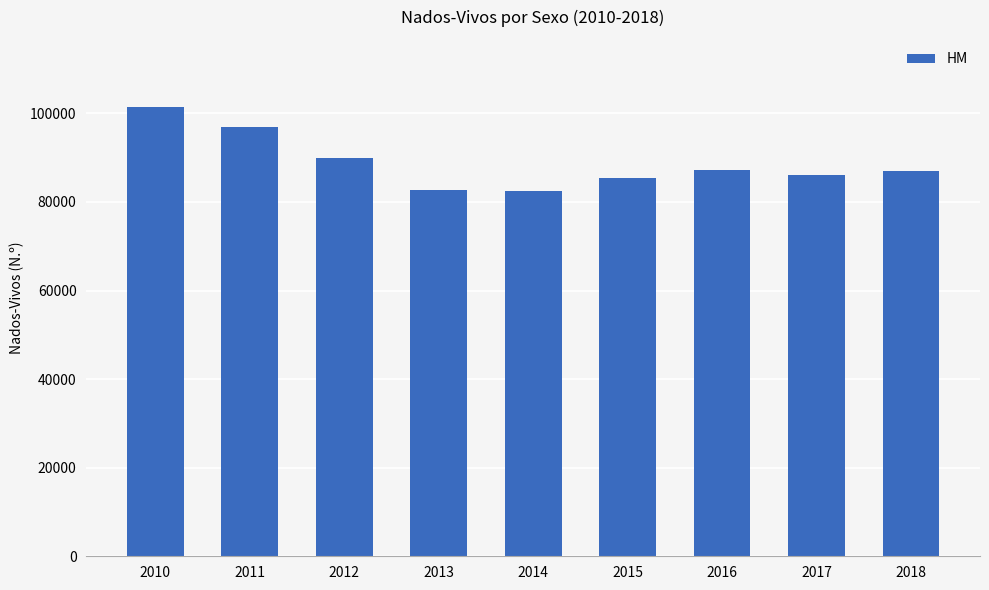

What is the ratio of the value at 2013 to the value at 2012?

0.9